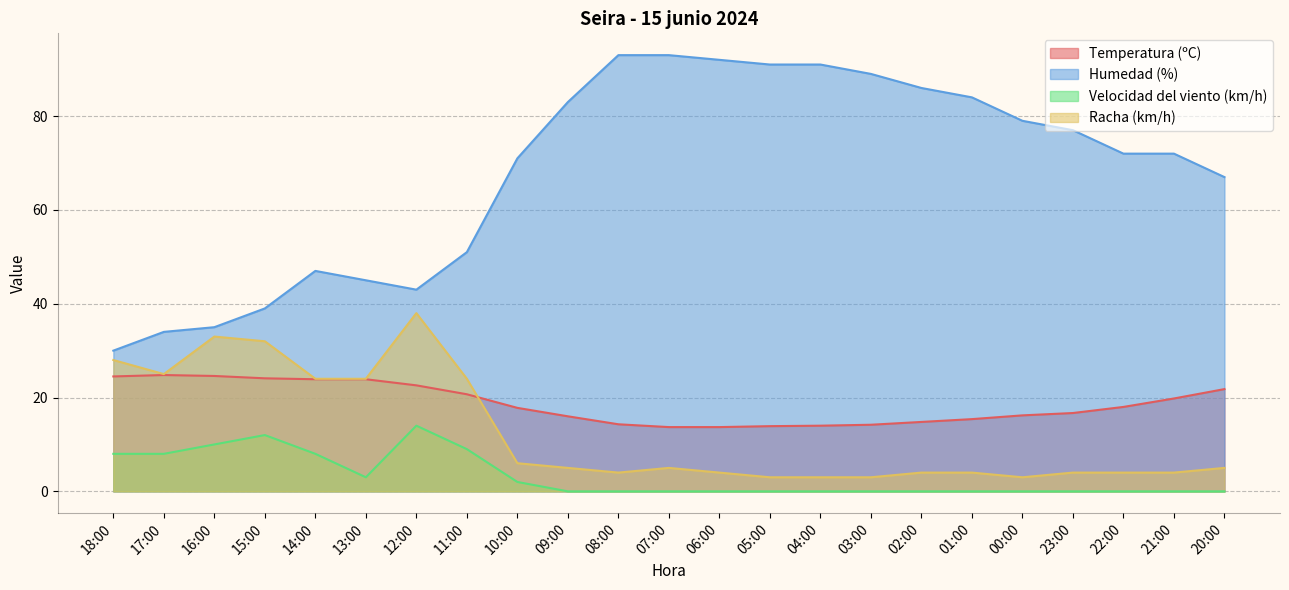

What is the value of the Racha (km/h) point at the 10th from the left?

5.0